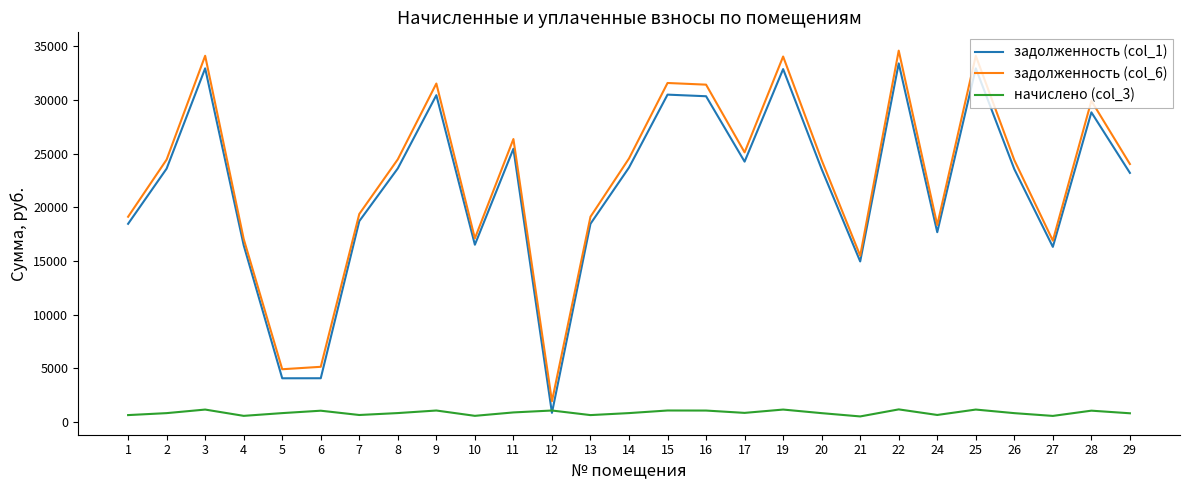

What is the difference between the highest and lowest values at 21?

14969.8